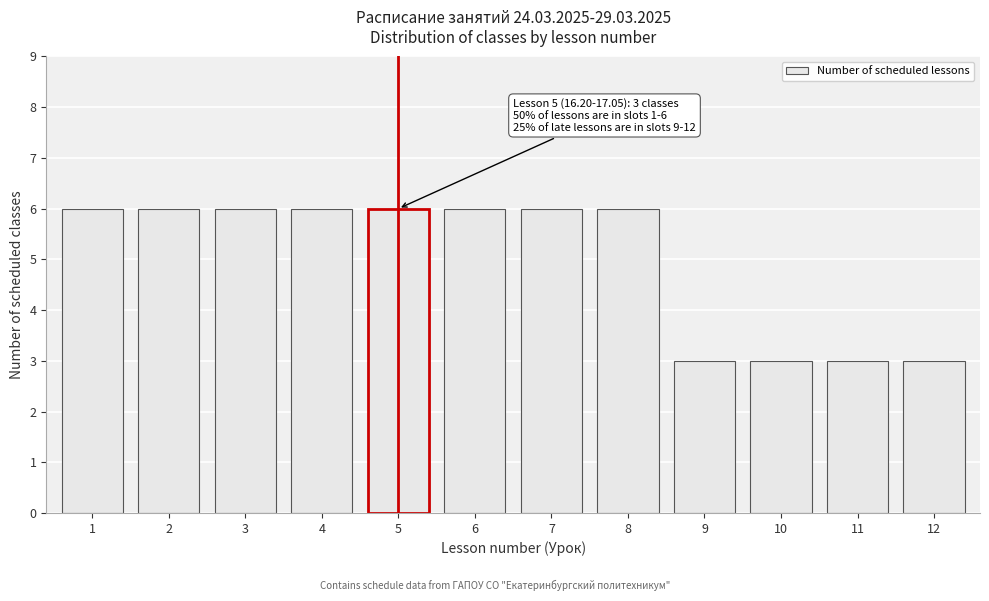

Reading left to right, list all the values displayed in this chart.

6	6	6	6	6	6	6	6	3	3	3	3